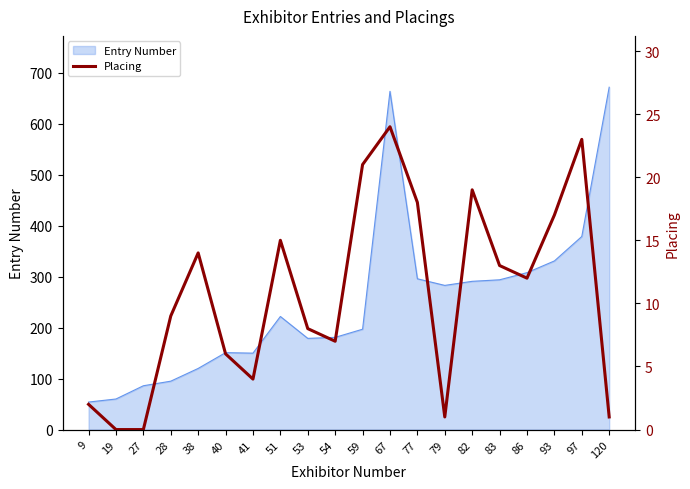

How many lines are shown in the chart?

1